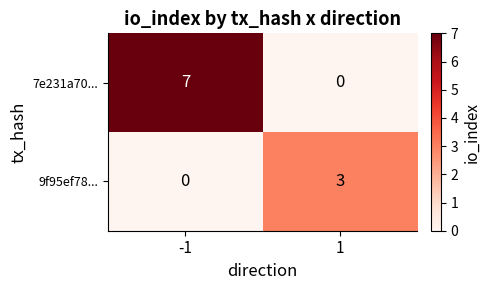

Which series has the widest spread of values?

7e231a70...